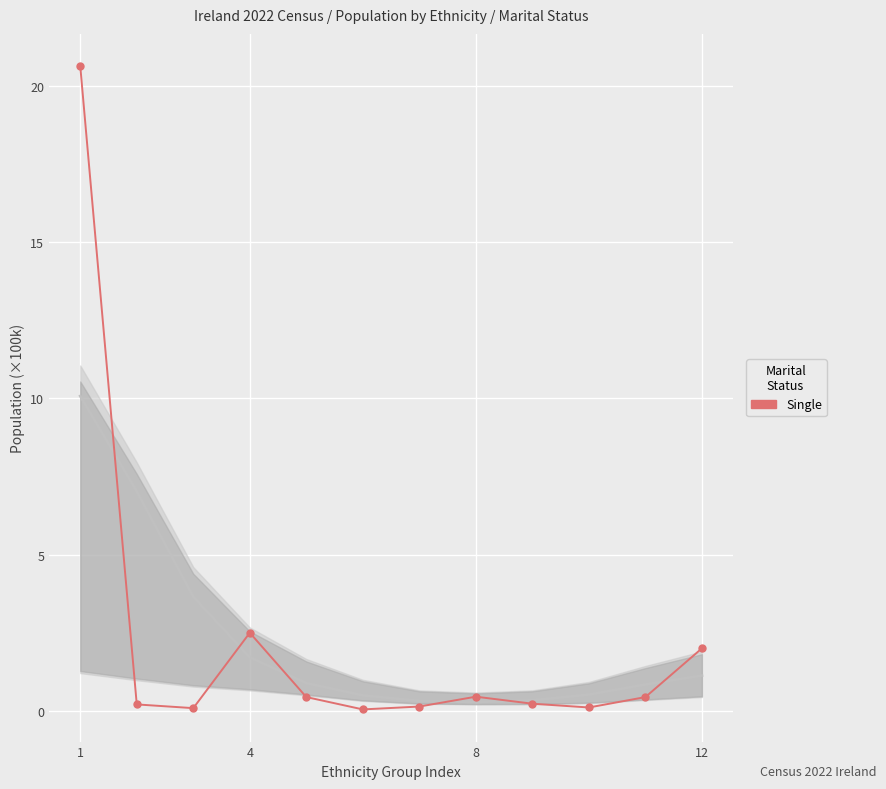

True or false: there are more than 0 points higher than both neighbors.

True